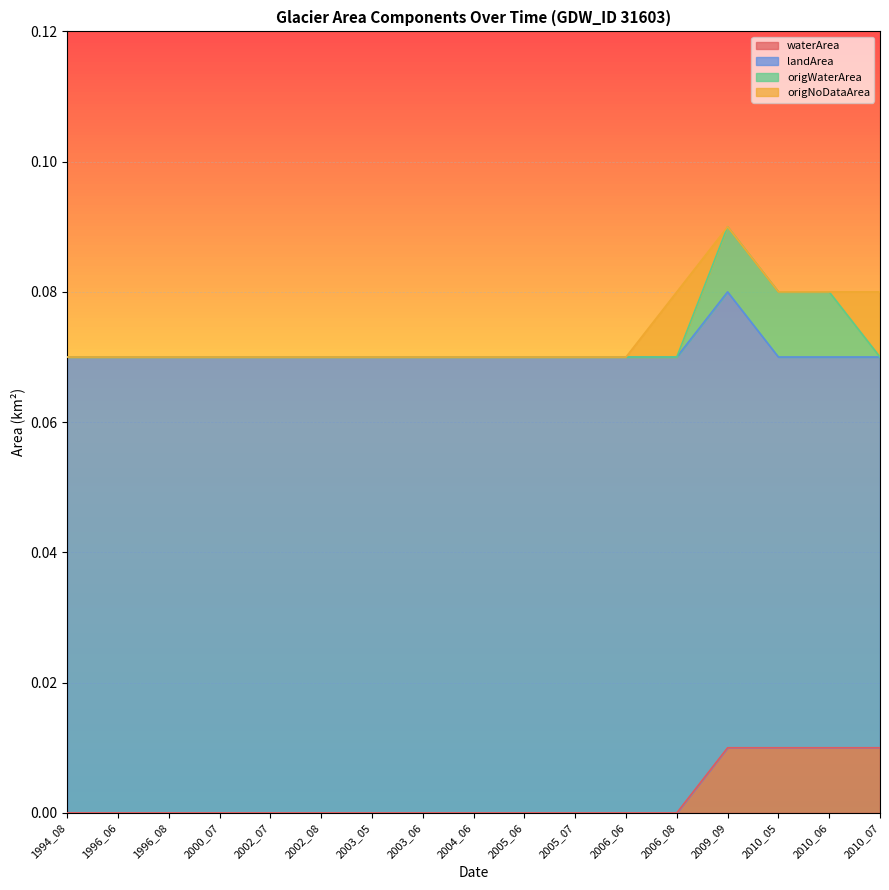

How many lines are shown in the chart?

4